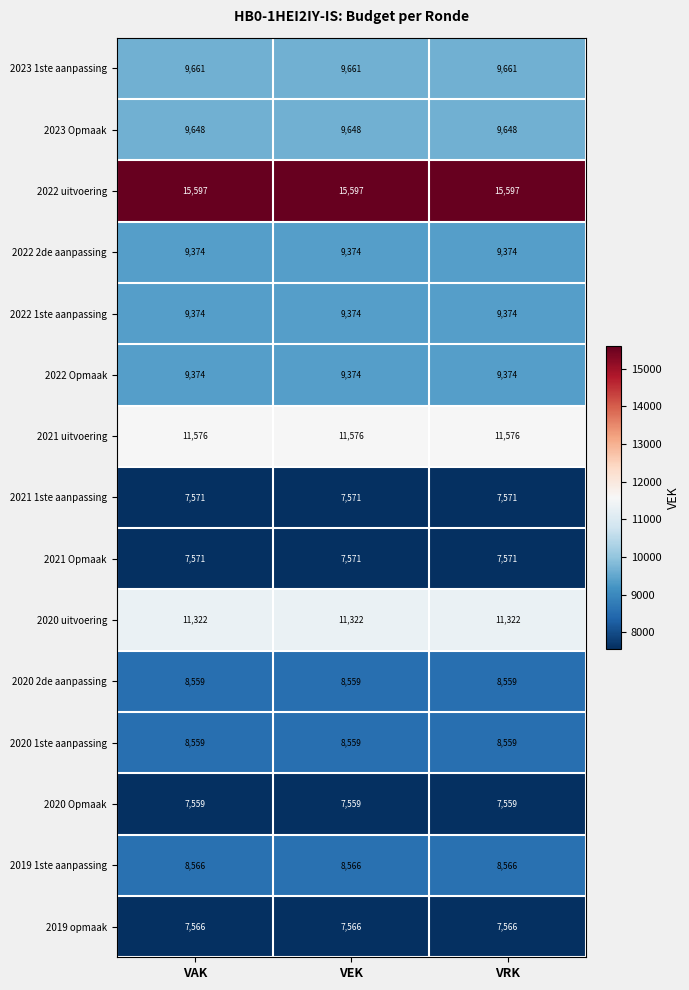

What is the approximate value of 2022 uitvoering at VEK?

15597